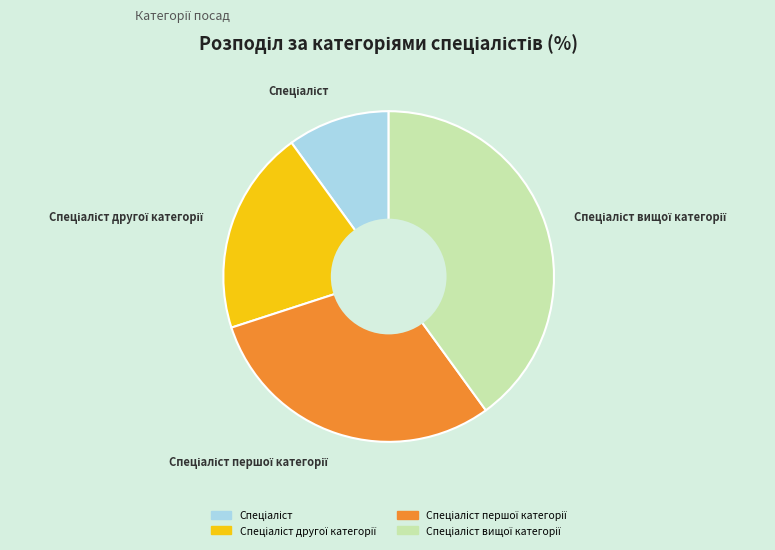

Is there a majority slice in this chart?

No